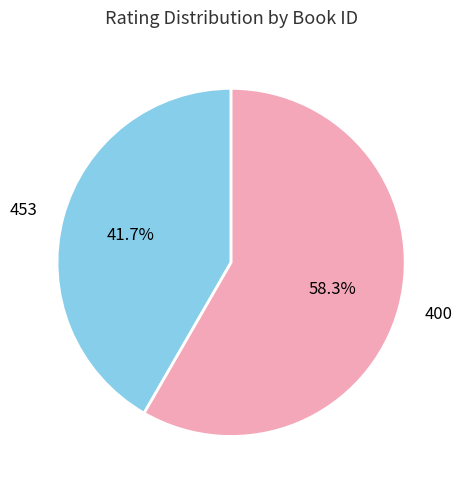

To the nearest percent, what portion does 453 represent?

42%